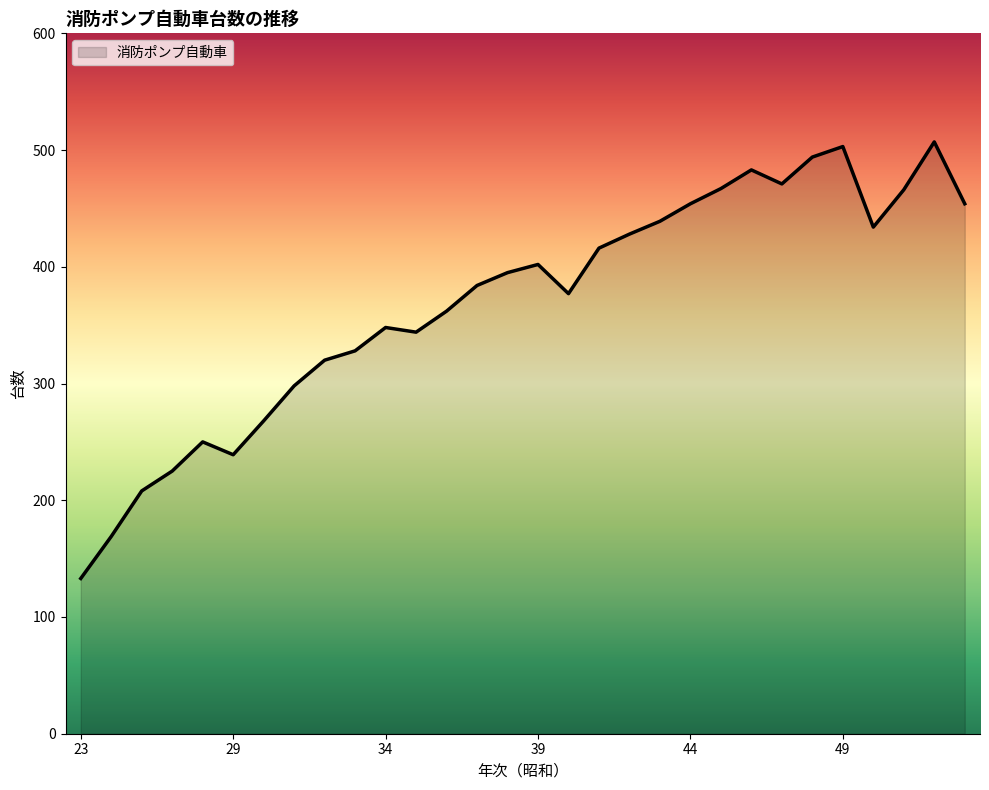

What is the difference between the second highest and second lowest values?

334